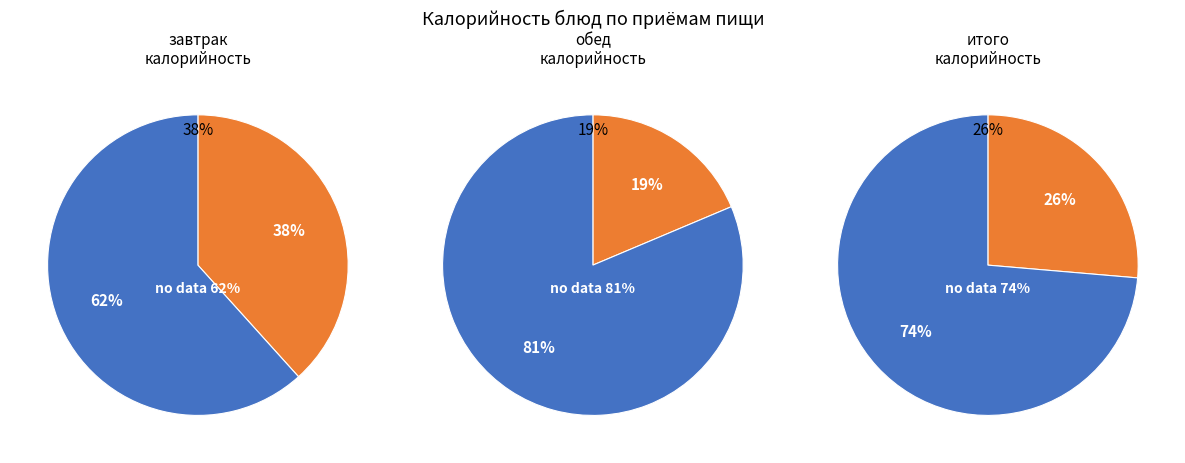

The Масло сливочное slice represents 21% of the pie. True or false?

False